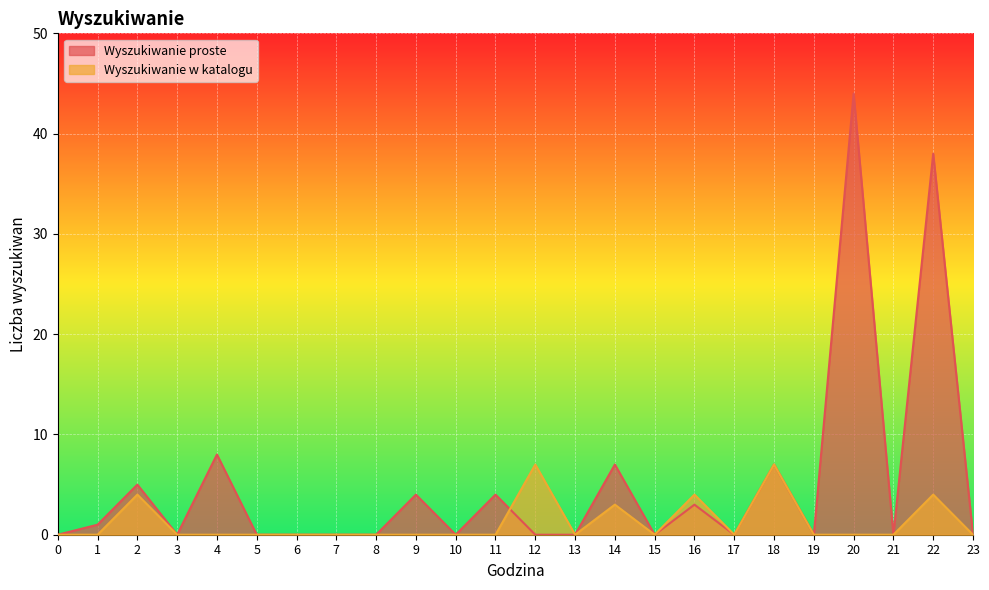

Count the number of data series in this chart.

2